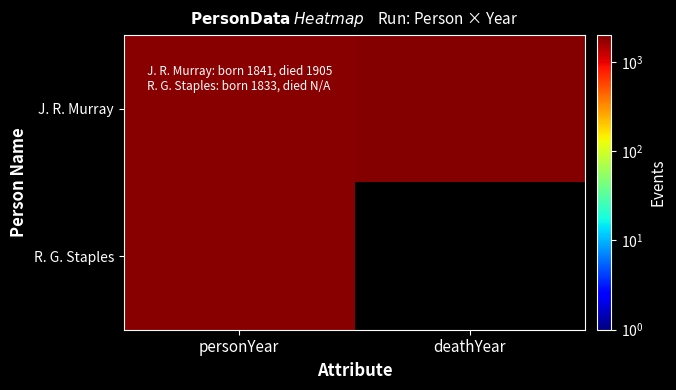

Which has a higher value, personYear or deathYear?

deathYear